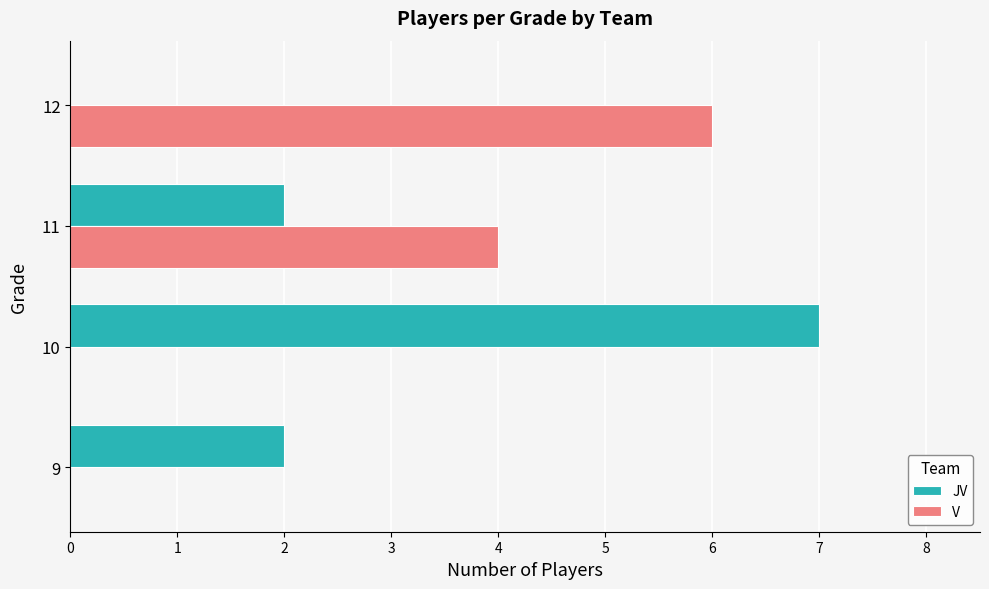

At which label is V closest to 3?

11